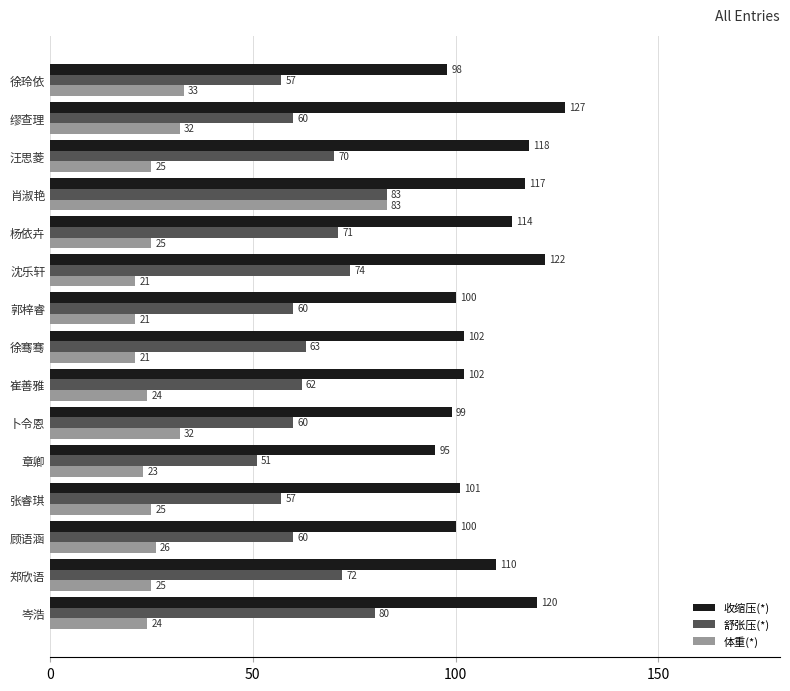

At 顾语涵, list the series in order from smallest to largest.

体重(*), 舒张压(*), 收缩压(*)